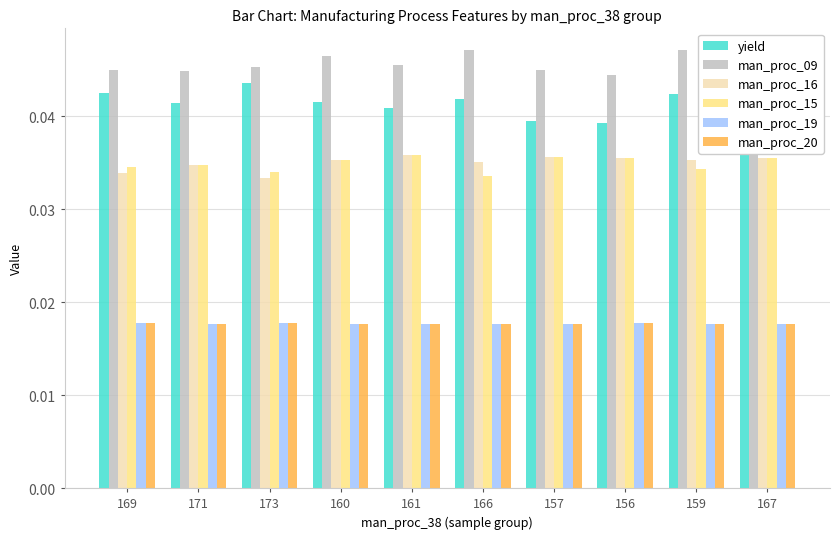

Which series has the widest spread of values?

yield